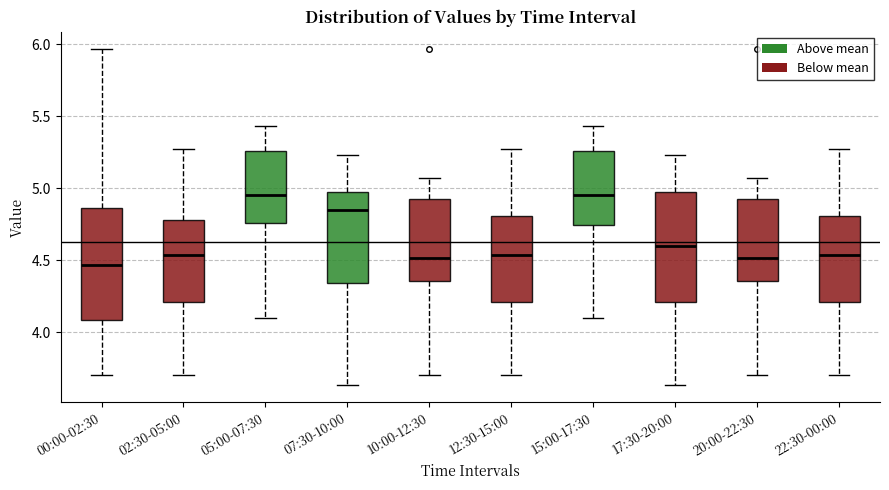

Reading left to right, transcribe this box plot: for each box, give where its median line is, the range the box spans, and where its two whiskers end, as read against the y-axis. The values are not printed on the chart, so give them approximately, as read against the axis.

00:00-02:30: median 4.45, box 4.10 to 4.85, whiskers 3.70 to 5.95
02:30-05:00: median 4.55, box 4.20 to 4.80, whiskers 3.70 to 5.25
05:00-07:30: median 4.95, box 4.75 to 5.25, whiskers 4.10 to 5.45
07:30-10:00: median 4.85, box 4.35 to 5.00, whiskers 3.65 to 5.25
10:00-12:30: median 4.50, box 4.35 to 4.95, whiskers 3.70 to 5.05
12:30-15:00: median 4.55, box 4.20 to 4.80, whiskers 3.70 to 5.25
15:00-17:30: median 4.95, box 4.75 to 5.25, whiskers 4.10 to 5.45
17:30-20:00: median 4.60, box 4.20 to 5.00, whiskers 3.65 to 5.25
20:00-22:30: median 4.50, box 4.35 to 4.95, whiskers 3.70 to 5.05
22:30-00:00: median 4.55, box 4.20 to 4.80, whiskers 3.70 to 5.25